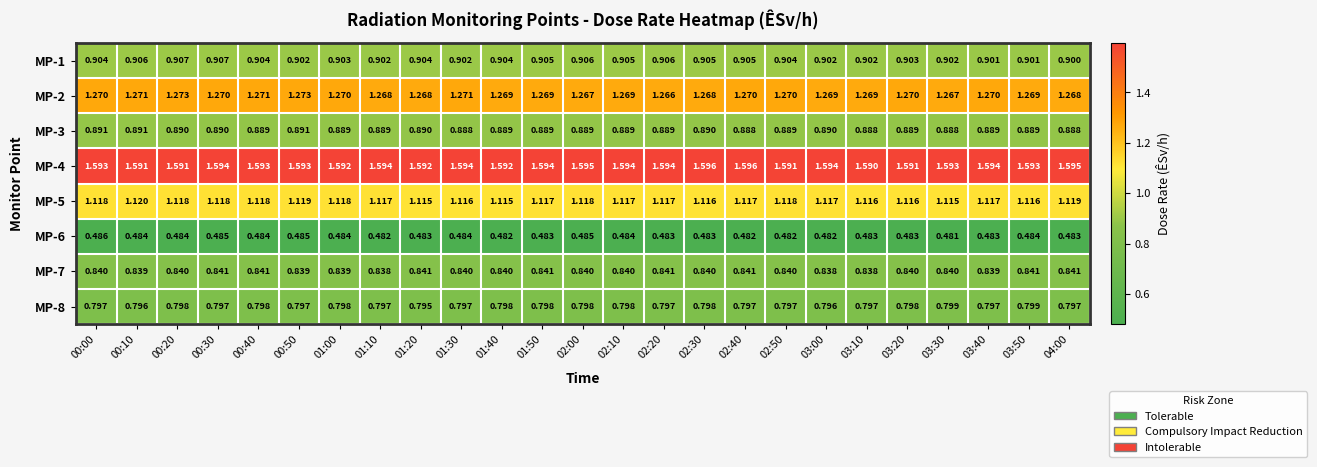

Is the value of MP-5 at 00:00 greater than the value of MP-4 at 02:20?

No